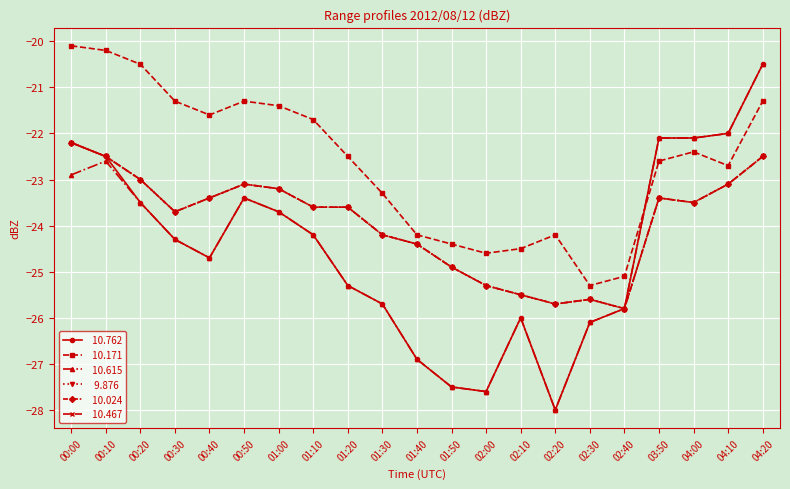

Does the chart have visible grid lines?

Yes